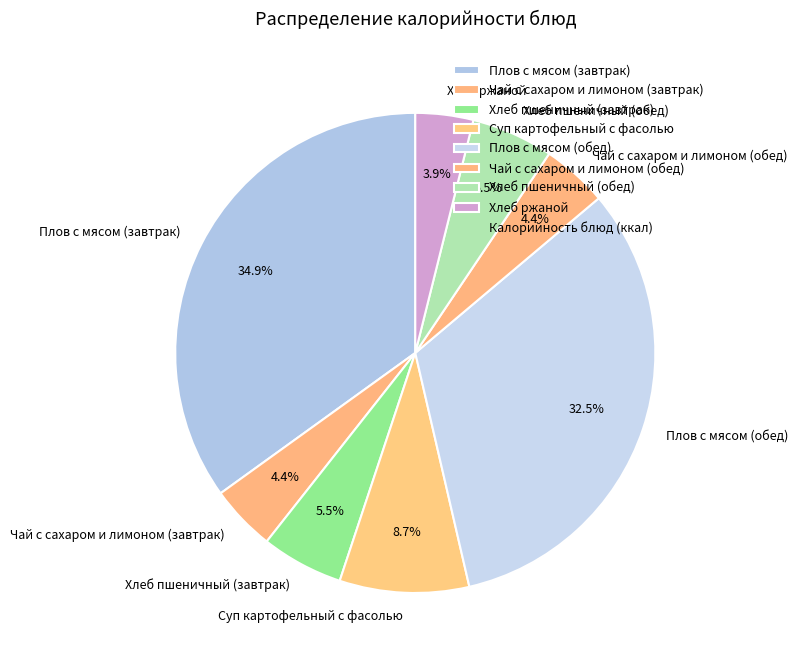

The Чай с сахаром и лимоном (обед) slice represents 15% of the pie. True or false?

False